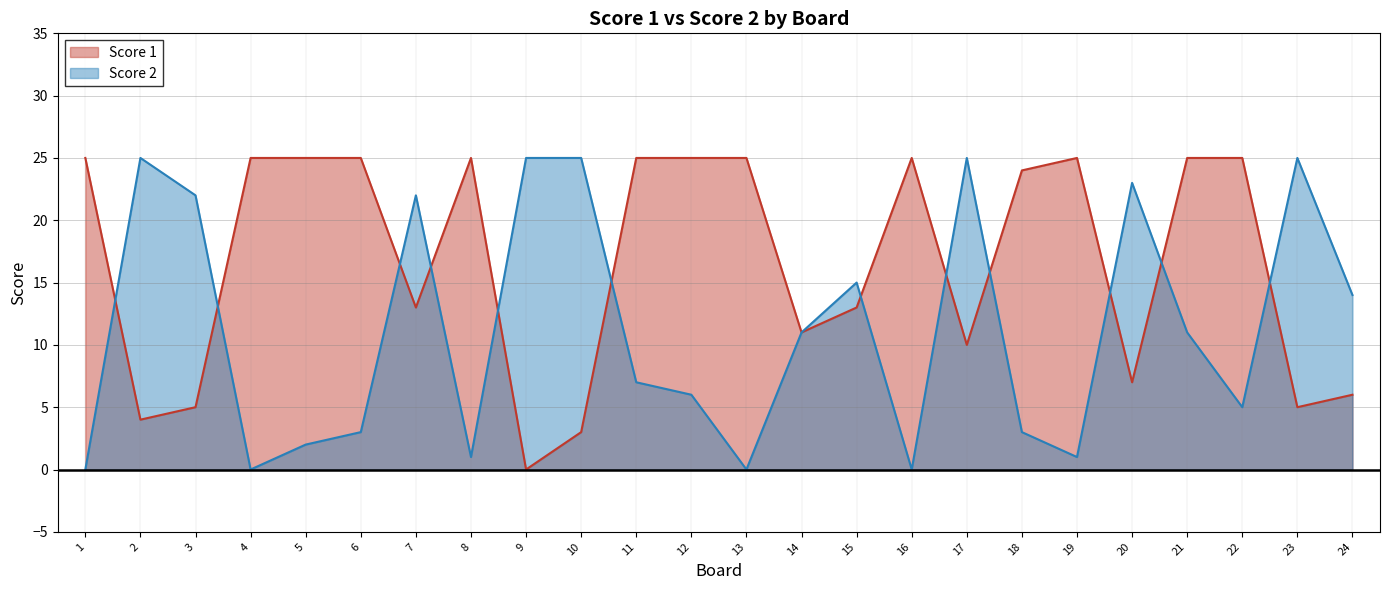

Which series has the largest total across all categories?

Score 1